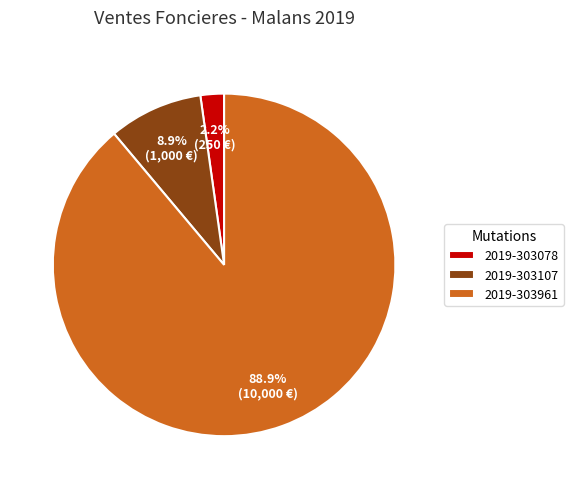

Count the number of slices in the pie.

3